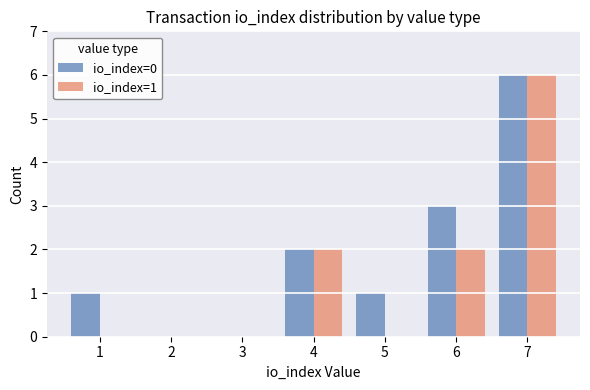

The io_index=0 series shows 2 at 3. True or false?

False